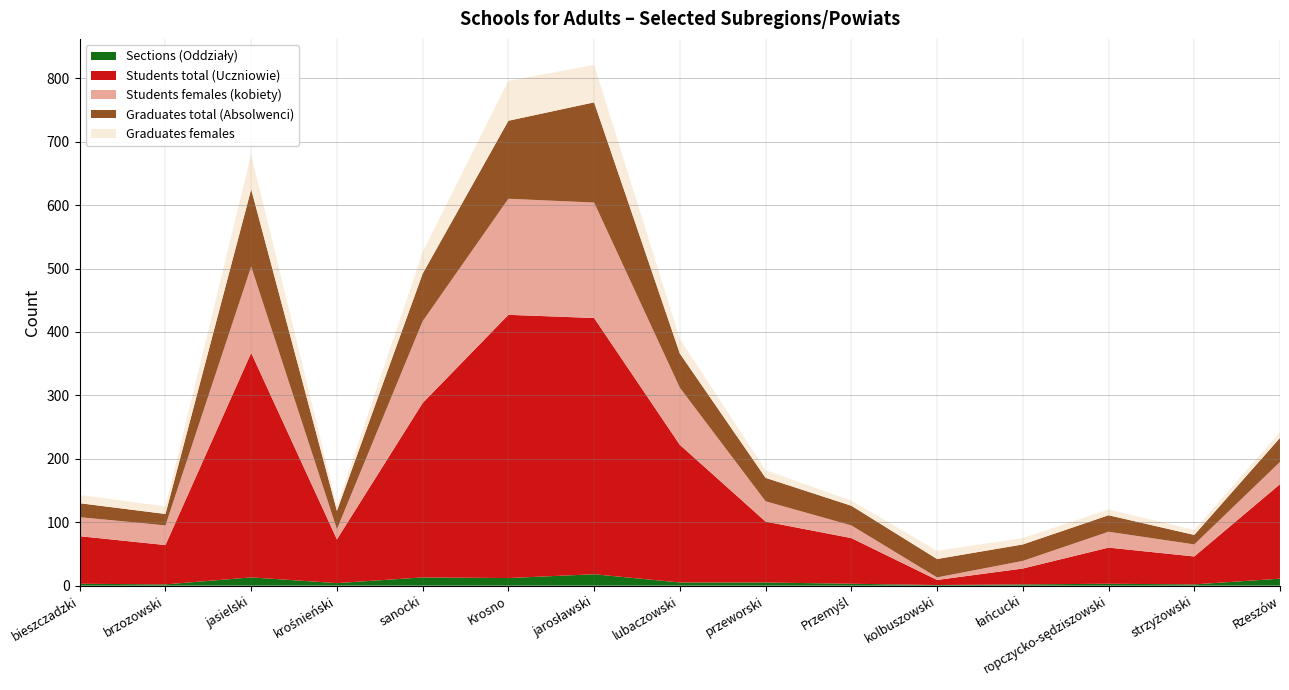

How many lines are shown in the chart?

5